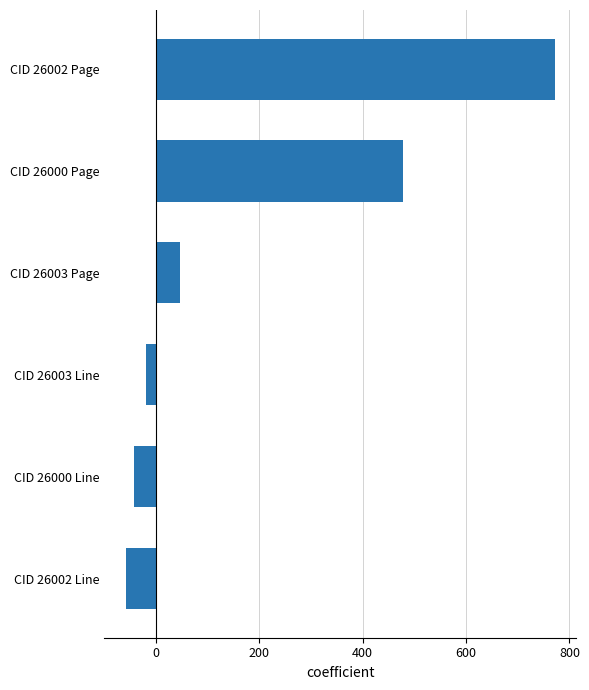

What is the smallest value displayed?

-58